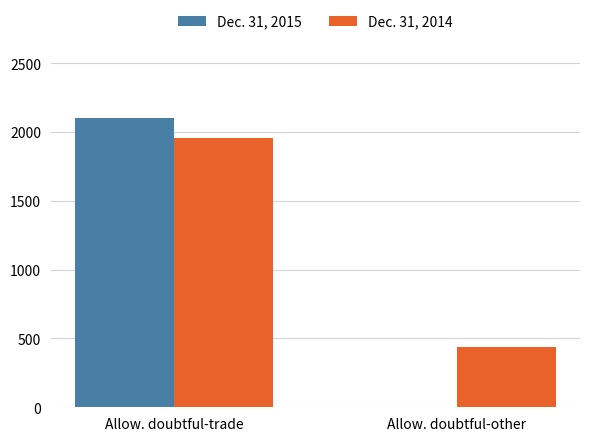

Reading left to right, list all the values displayed in this chart.

Dec. 31, 2015: 2103	0
Dec. 31, 2014: 1955	437